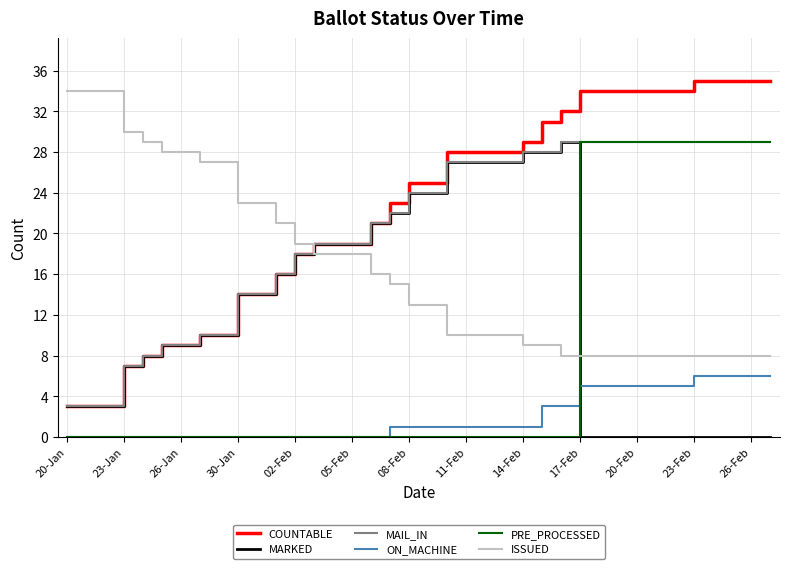

Which series has the largest range (max minus min)?

COUNTABLE